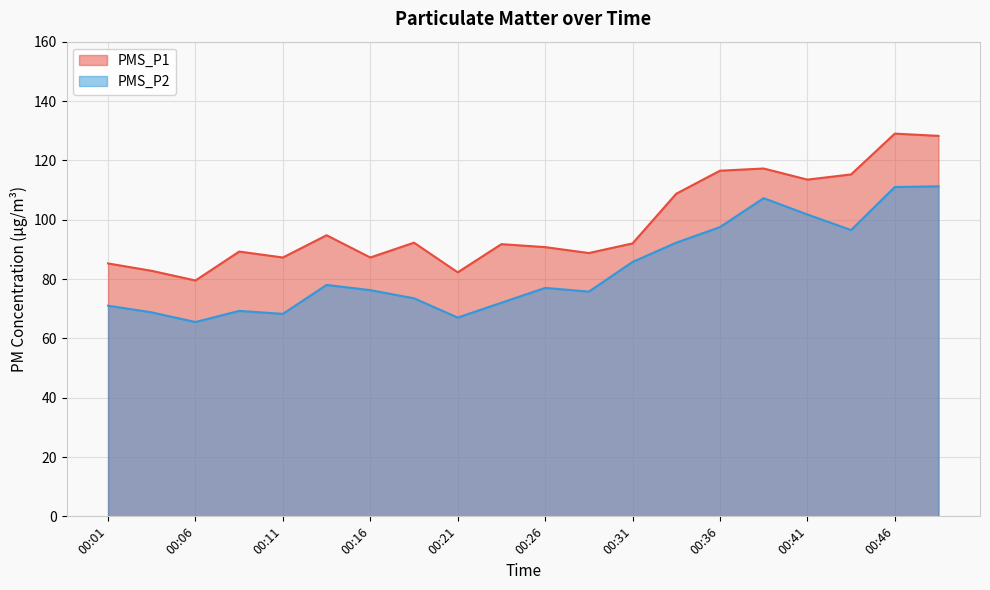

Reading left to right, what are all the values shown in this chart?

PMS_P1: 00:01=85.2	00:03=82.8	00:06=79.5	00:08=89.2	00:11=87.2	00:13=94.8	00:16=87.2	00:19=92.2	00:21=82.2	00:24=91.8	00:26=90.8	00:29=88.8	00:31=92.0	00:33=108.8	00:36=116.5	00:38=117.2	00:41=113.5	00:43=115.2	00:46=129.0	00:48=128.2
PMS_P2: 00:01=71.0	00:03=68.8	00:06=65.5	00:08=69.2	00:11=68.2	00:13=78.0	00:16=76.2	00:19=73.5	00:21=67.0	00:24=72.0	00:26=77.0	00:29=75.8	00:31=85.8	00:33=92.2	00:36=97.5	00:38=107.2	00:41=101.8	00:43=96.5	00:46=111.0	00:48=111.2